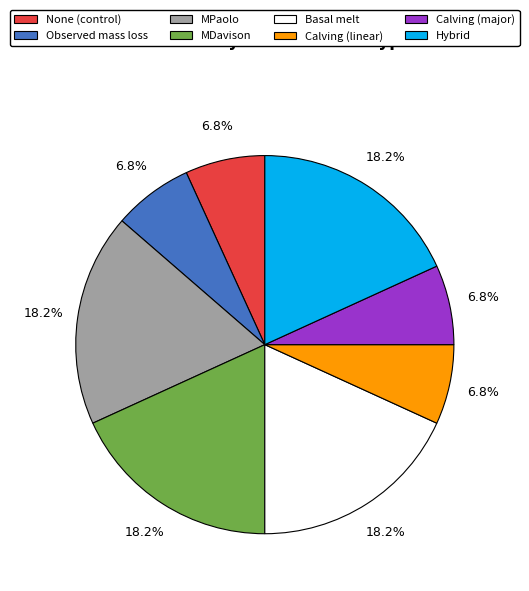

What is the ratio of the value at None (control) to the value at Hybrid?

0.4